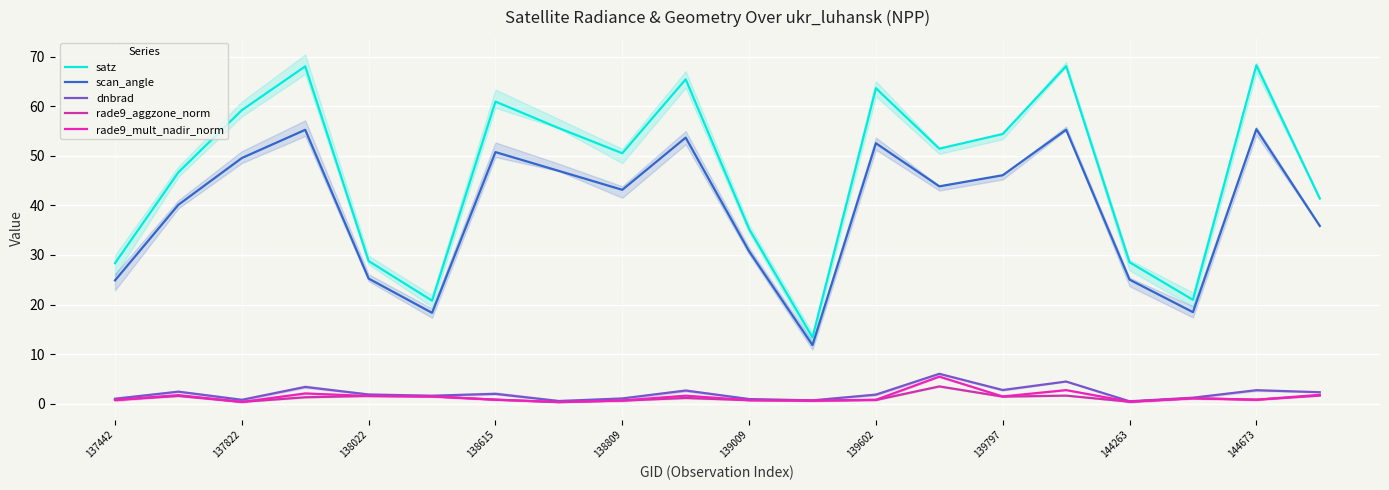

In rade9_mult_nadir_norm, how many points are lower than both neighbors (excluding endpoints)?

6